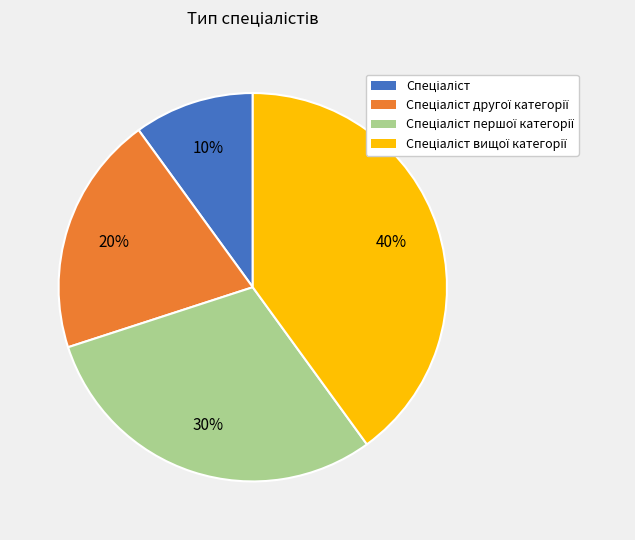

Is there any slice that represents more than half of the pie?

No